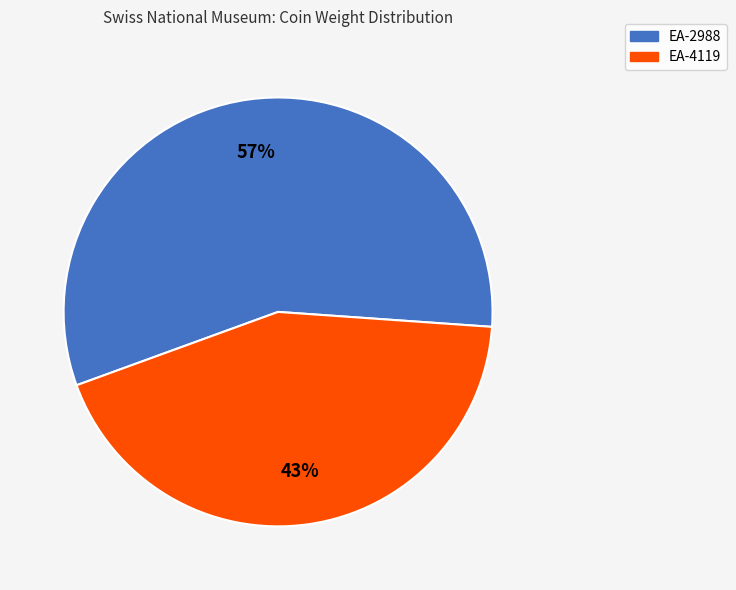

Does EA-4119 account for over 50% of the chart?

No